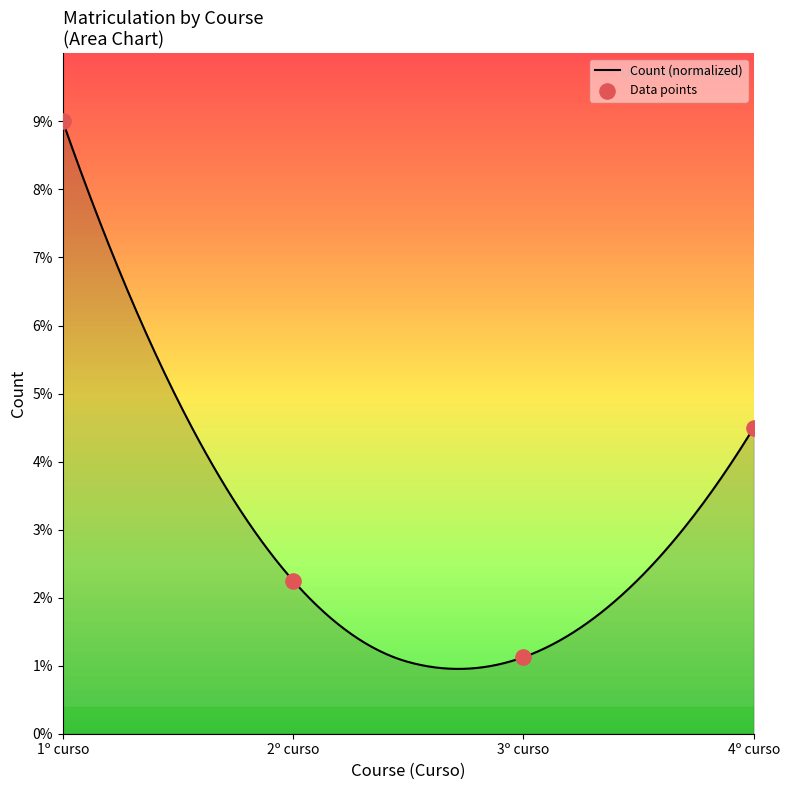

Approximately how many times larger is the value at 2º curso compared to 3º curso?

2.0